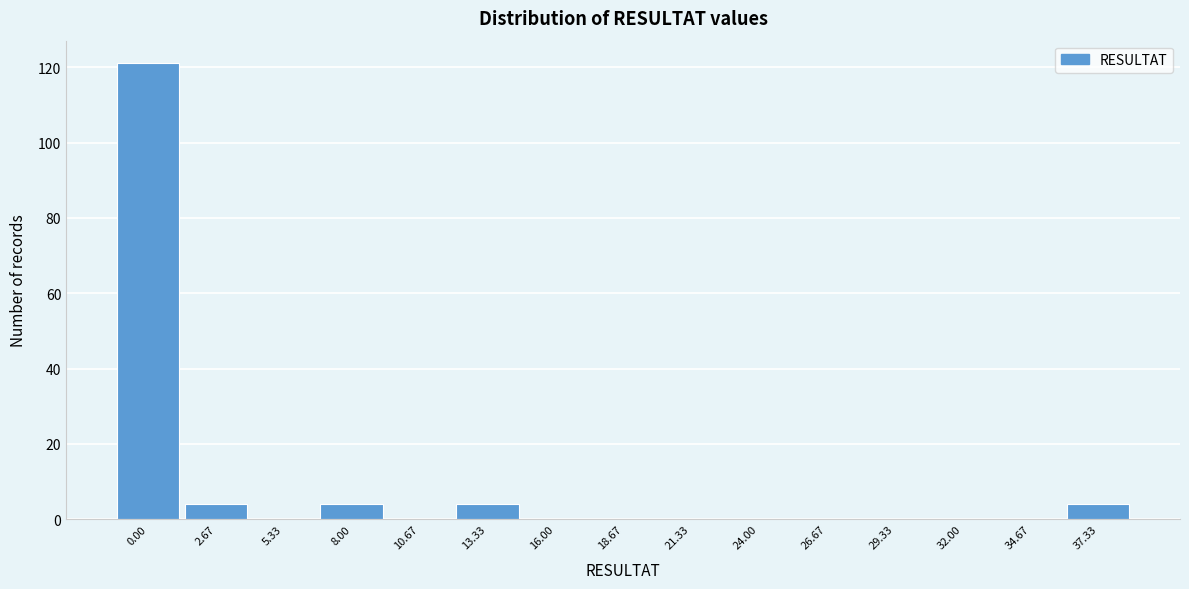

Reading left to right, transcribe all the data shown in this chart.

0.00=121	2.67=4	5.33=0	8.00=4	10.67=0	13.33=4	16.00=0	18.67=0	21.33=0	24.00=0	26.67=0	29.33=0	32.00=0	34.67=0	37.33=4